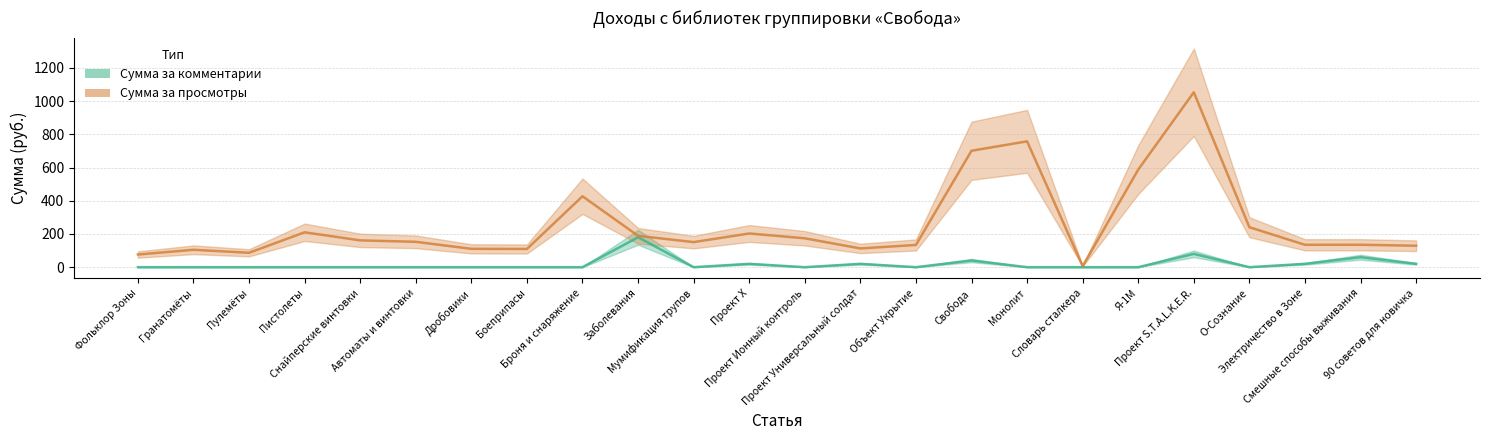

Reading right to left, transcribe all the data shown in this chart.

Сумма за комментарии: 20.0	60.0	20.0	0.0	80.0	0.0	0.0	0.0	40.0	0.0	20.0	0.0	20.0	0.0	180.0	0.0	0.0	0.0	0.0	0.0	0.0	0.0	0.0	0.0
Сумма за просмотры: 129.0	135.0	134.7	240.6	1053.3	587.4	6.3	757.8	701.1	133.8	112.8	174.0	202.8	150.9	188.7	427.2	109.5	110.4	152.7	161.4	210.0	86.7	104.7	76.2